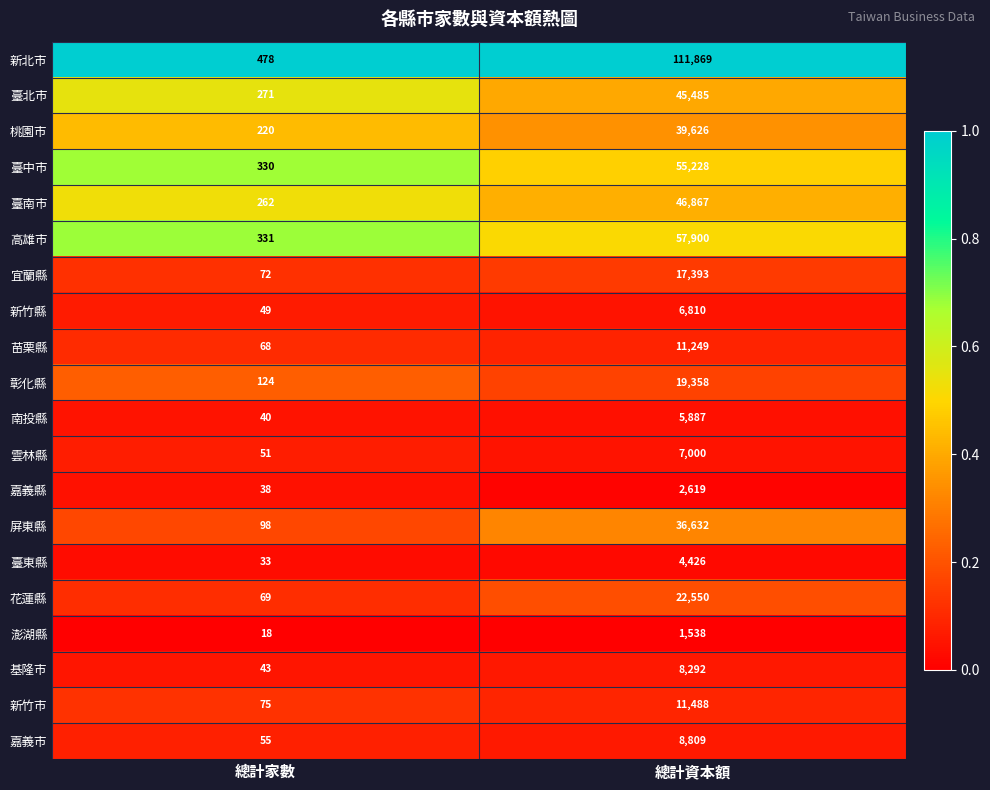

Between 總計家數 and 總計資本額, which series saw the biggest shift?

新北市